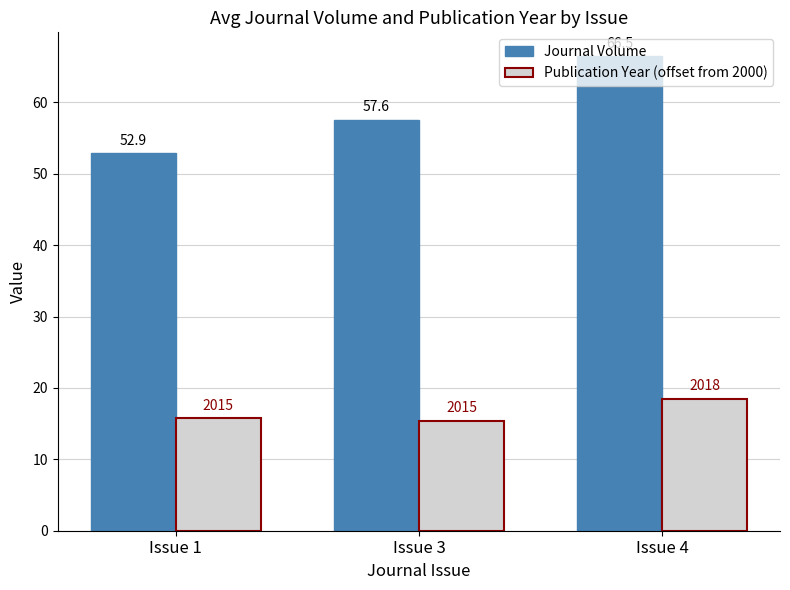

At which label does Journal Volume reach its minimum?

Issue 1